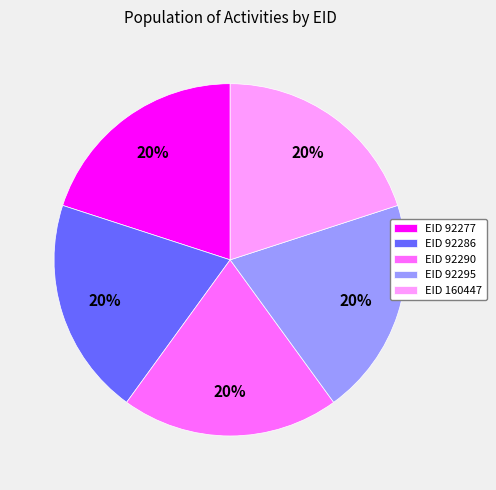

To the nearest percent, what is the average slice percentage?

20%